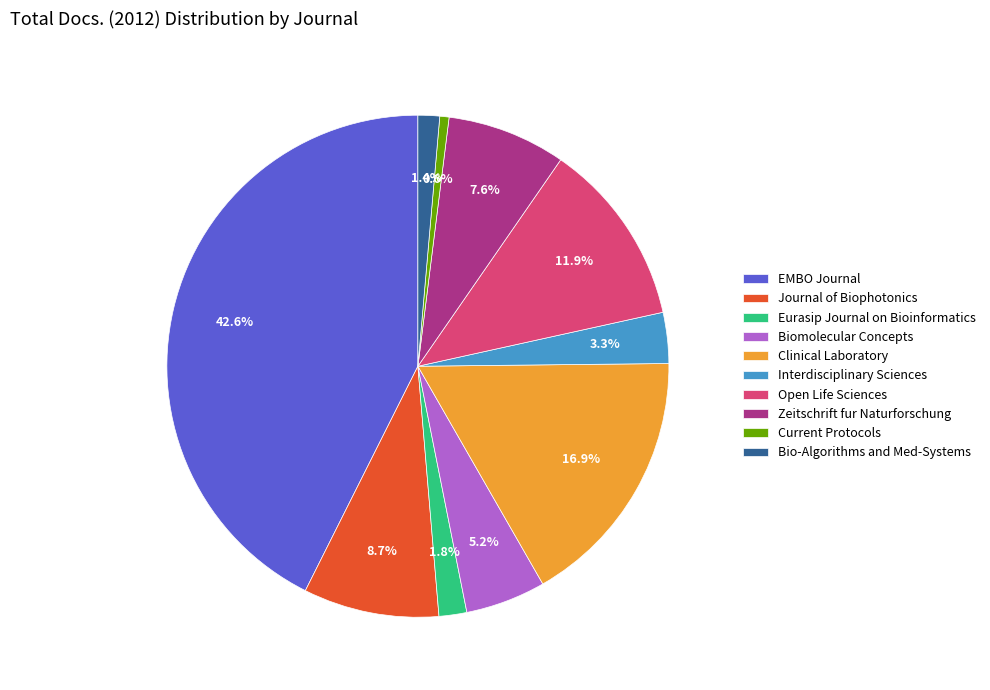

What percentage is NOT represented by Eurasip Journal on Bioinformatics?

98.2%